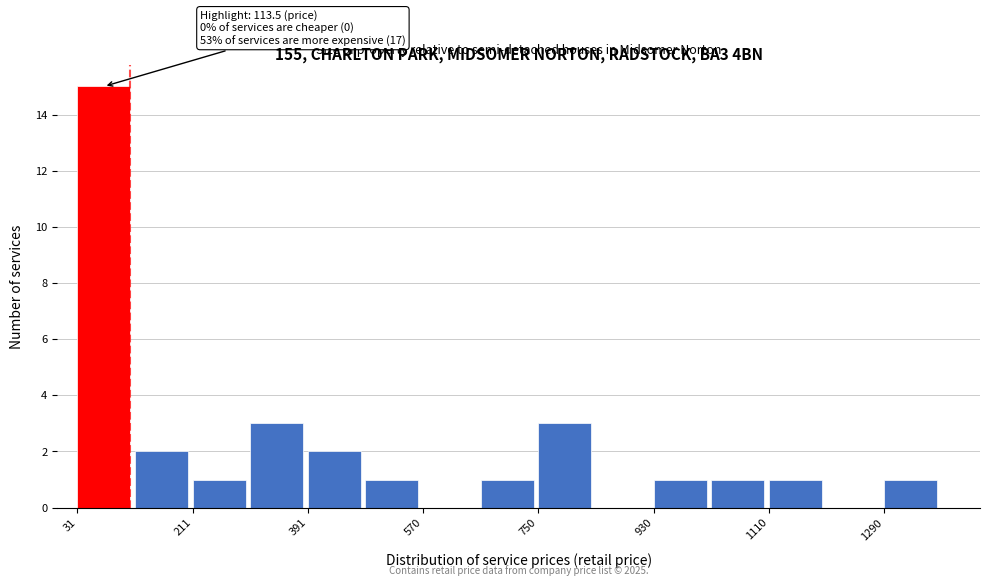

Which range on the x-axis has the tallest bar?

40 to 120